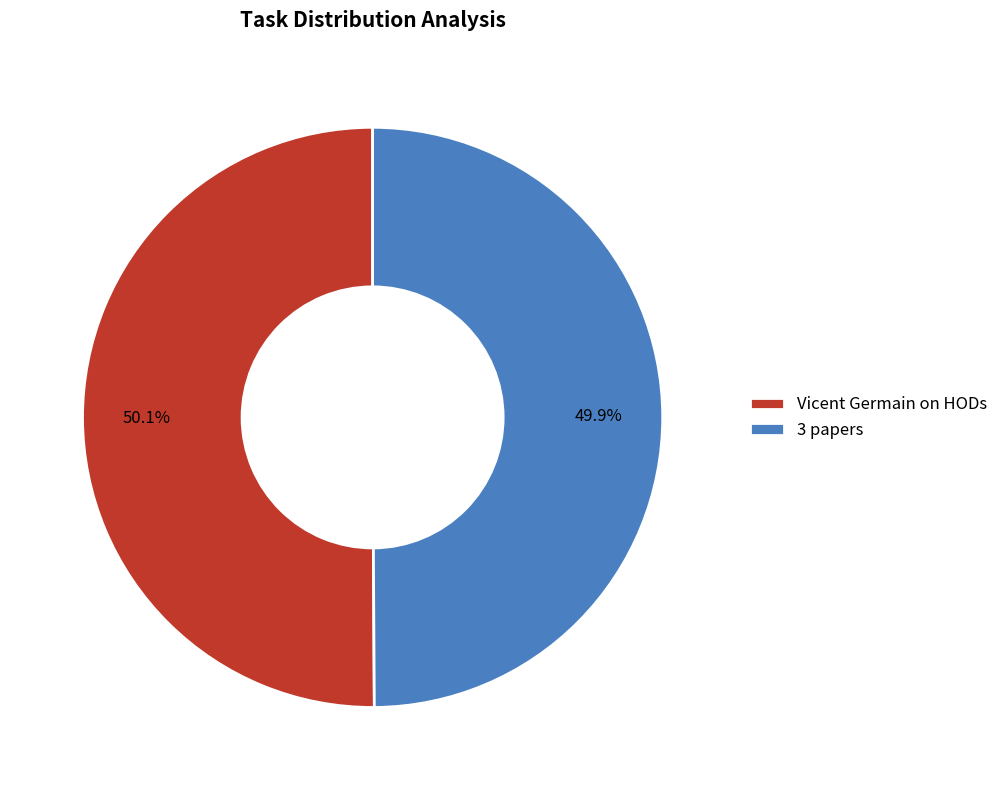

How many slices are in this pie chart?

2